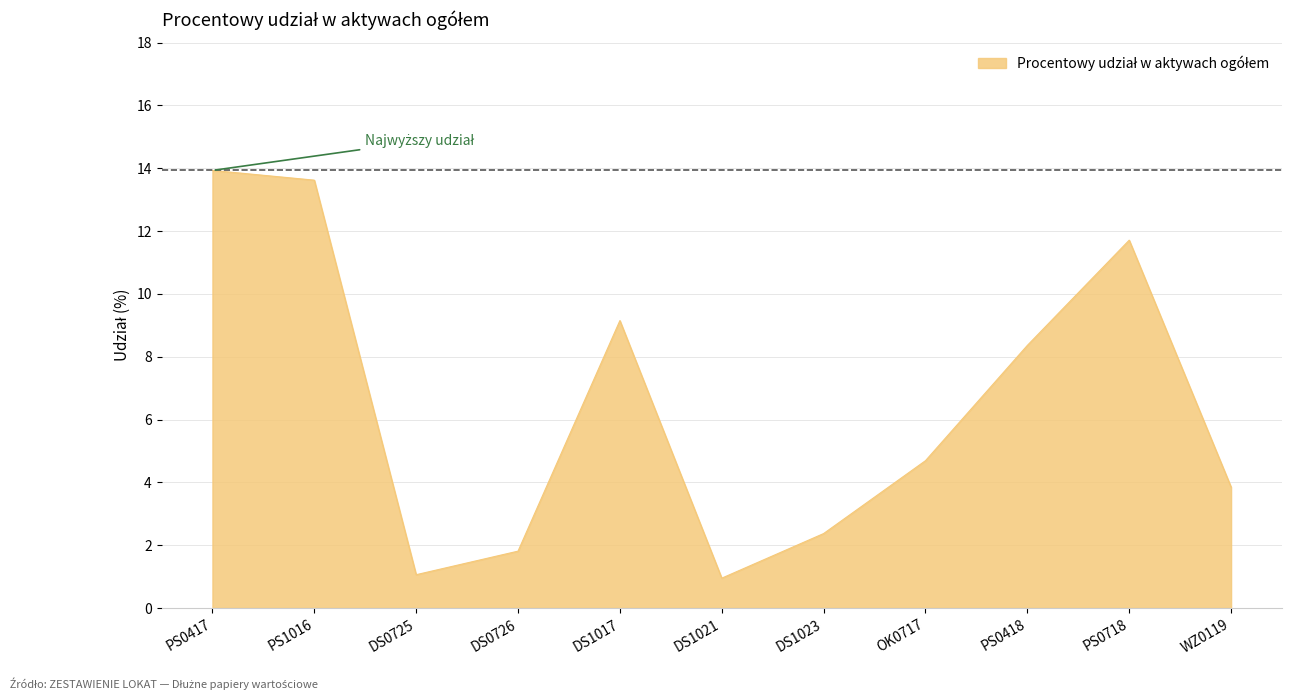

What is the difference between the values at DS1021 and PS1016?

12.7